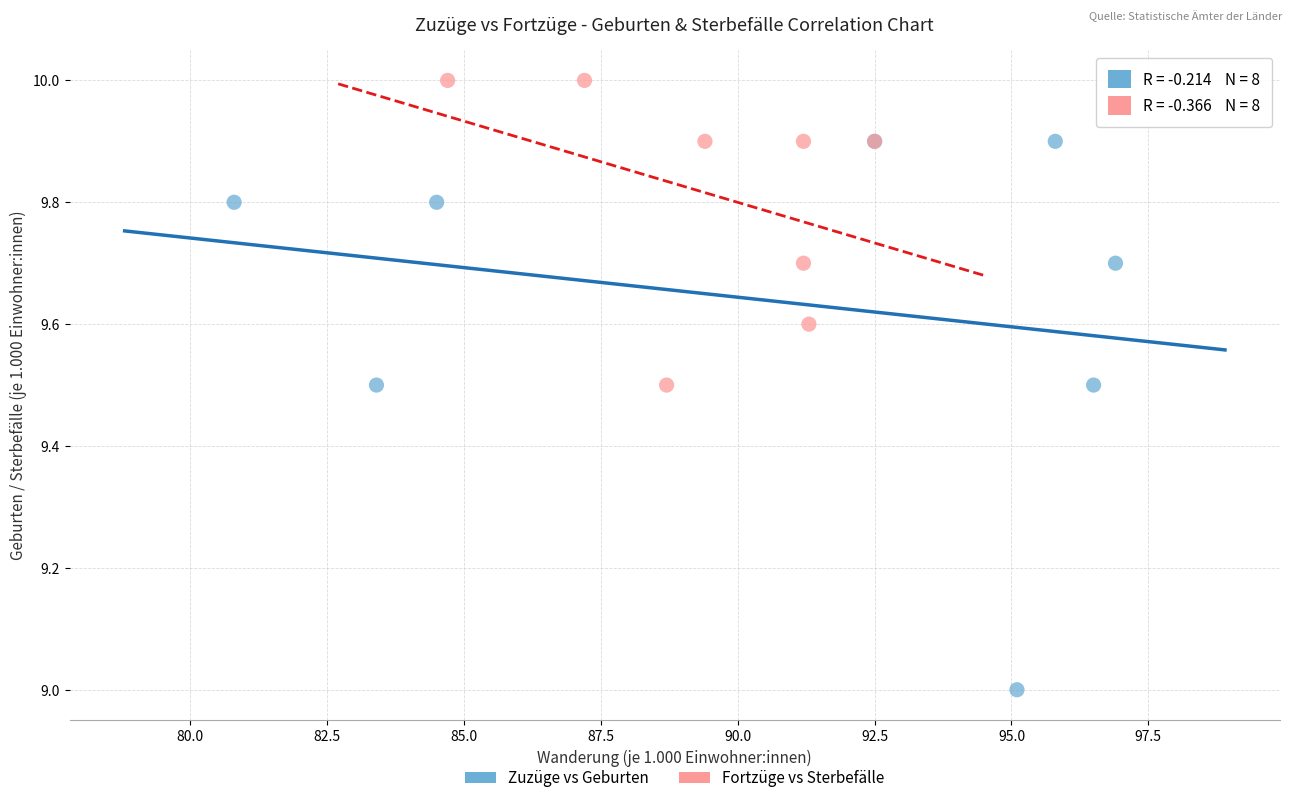

Which series reaches the minimum Y coordinate?

Zuzüge vs Geburten